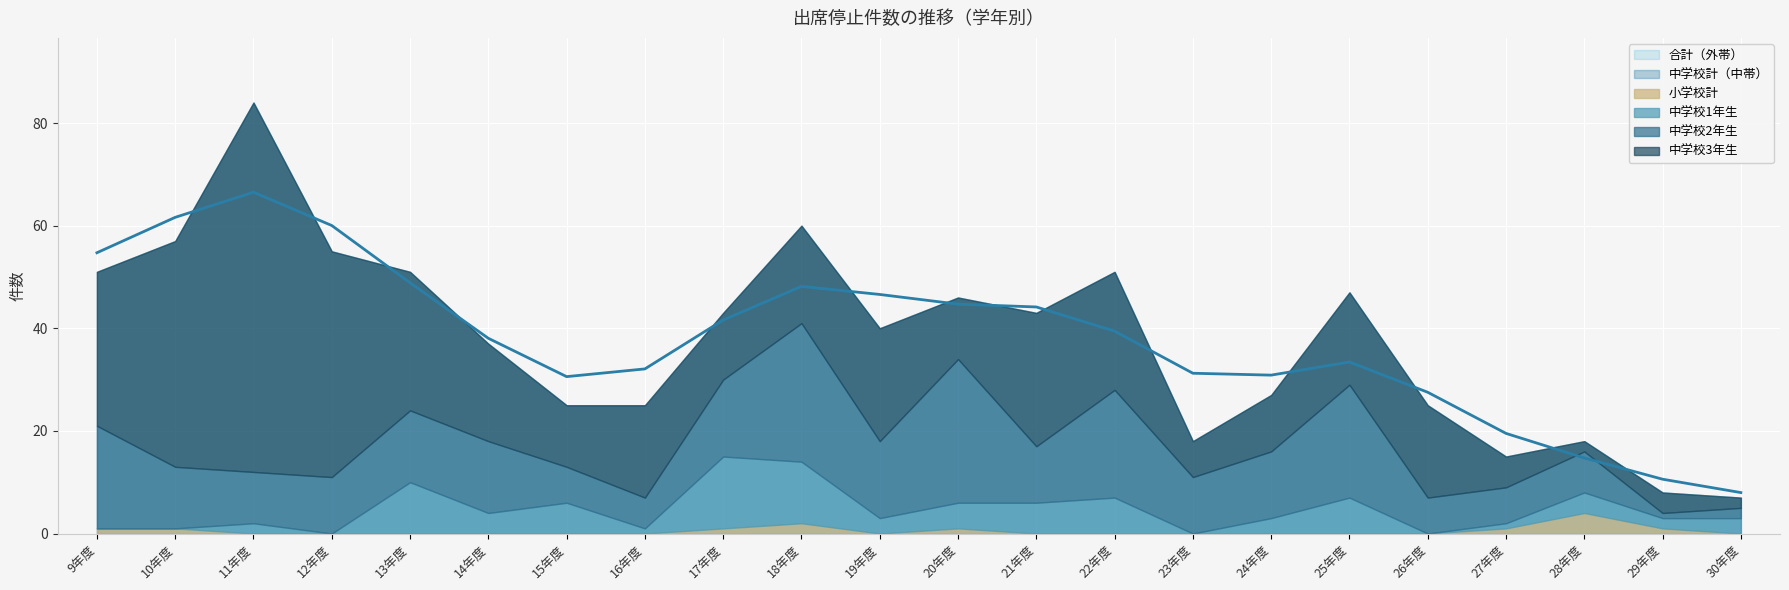

What is the difference between the maximum and minimum values in the 合計 series?

77